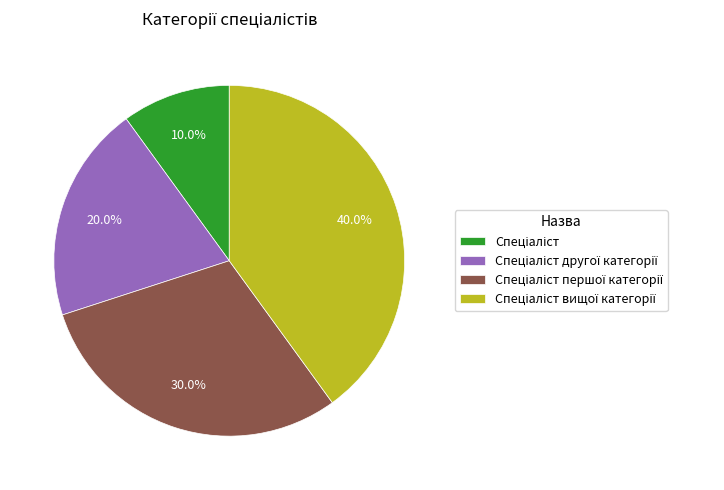

Is there any slice that represents more than half of the pie?

No